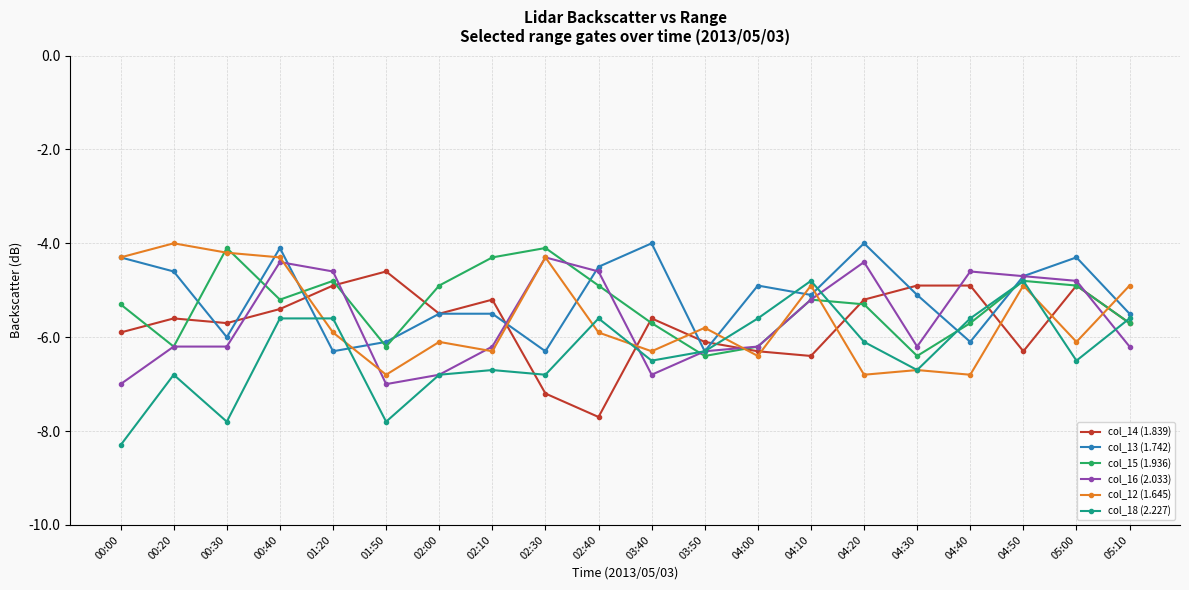

True or false: col_12 (1.645) has more than 0 interior local peaks.

True